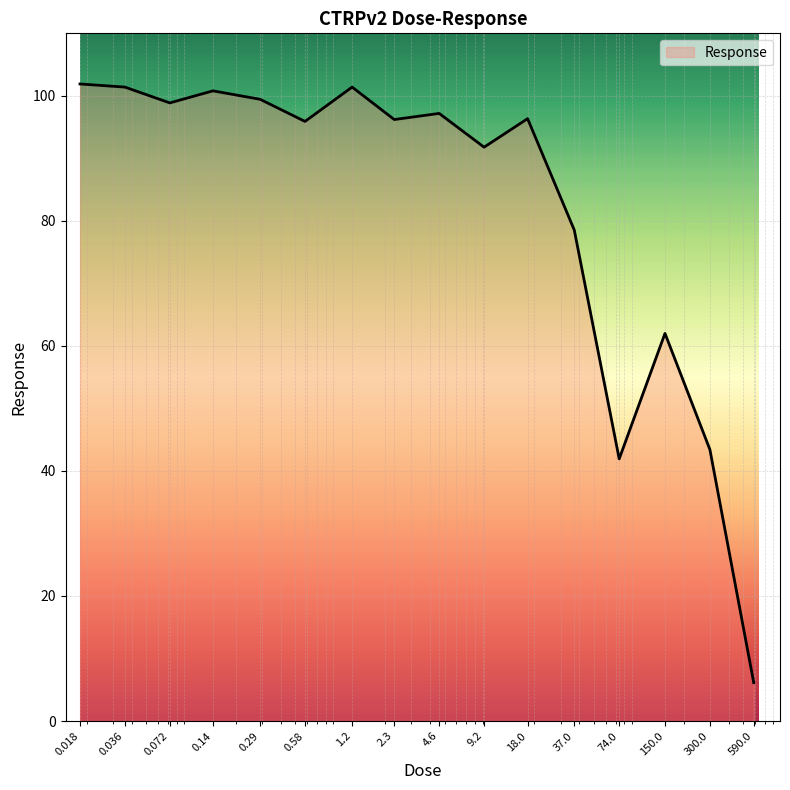

What is the smallest value displayed?

6.1